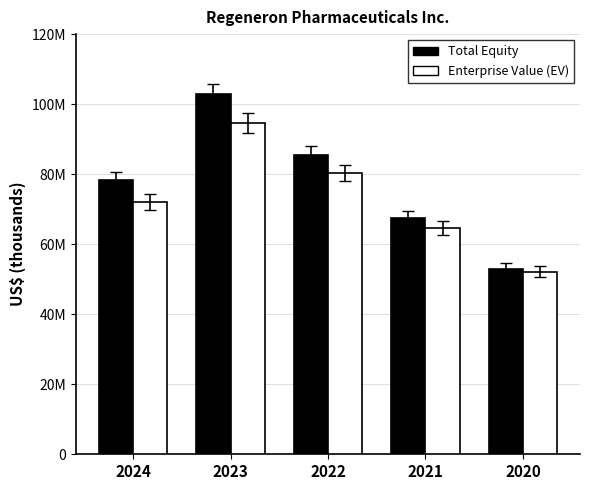

At which category is the sum across all series the highest?

2023